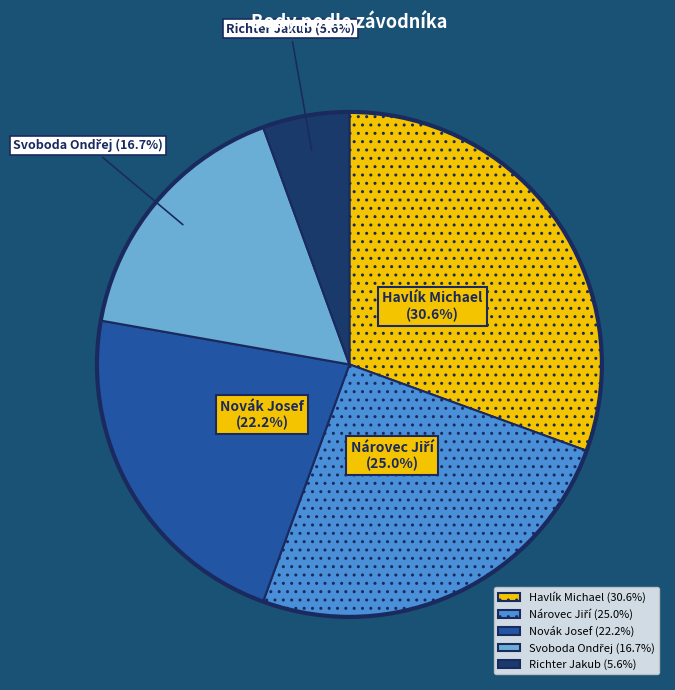

To the nearest percent, what percentage of the pie is Richter Jakub?

6%